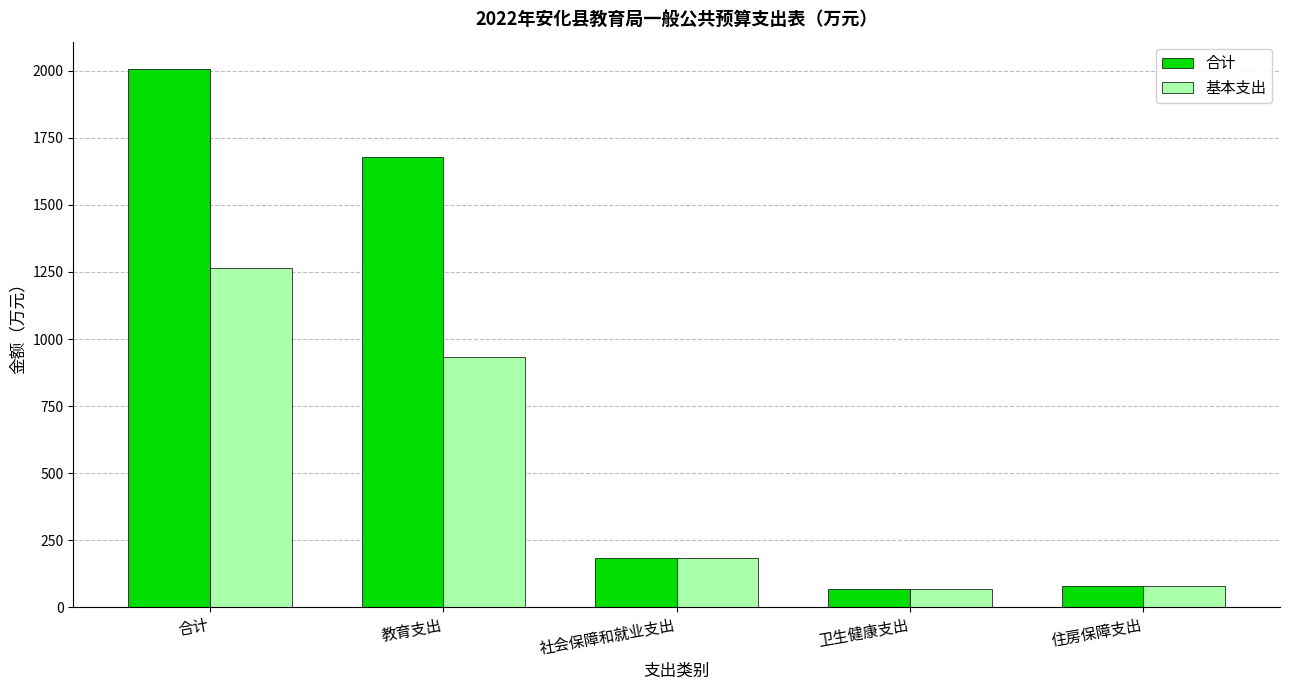

How many distinct data groups are displayed?

2